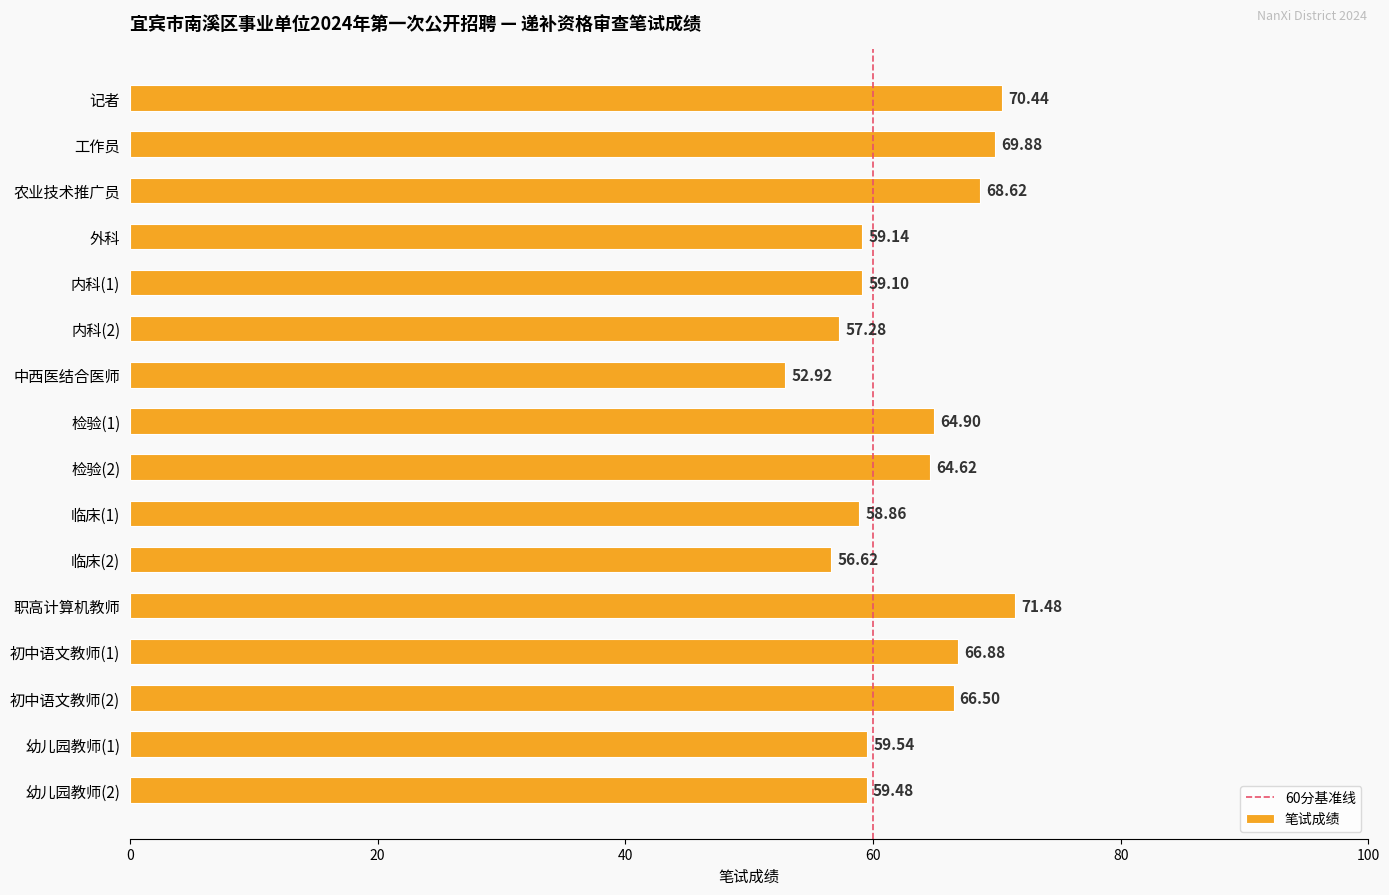

Rank the categories by value from lowest to highest.

中西医结合医师, 临床(2), 内科(2), 临床(1), 内科(1), 外科, 幼儿园教师(2), 幼儿园教师(1), 检验(2), 检验(1), 初中语文教师(2), 初中语文教师(1), 农业技术推广员, 工作员, 记者, 职高计算机教师